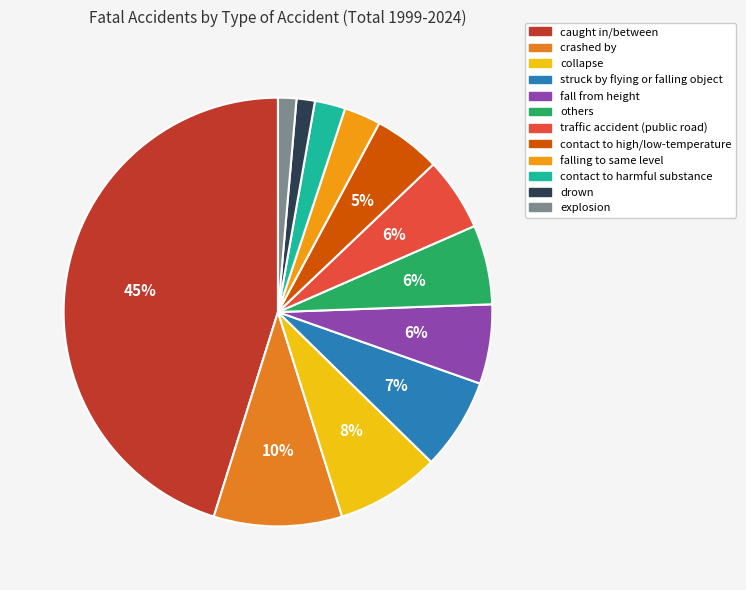

Combined, do others and explosion account for over 50%?

No